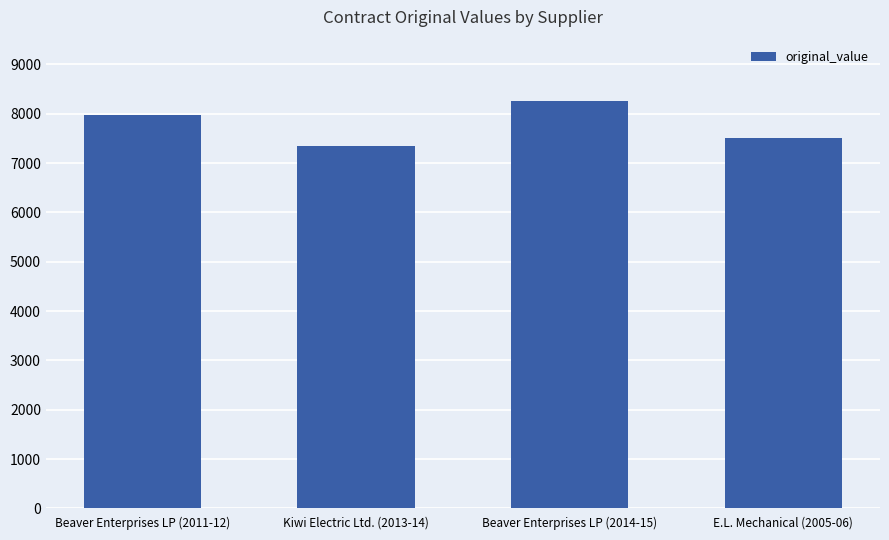

Where does the data first go above 7966?

Beaver Enterprises LP (2011-12)